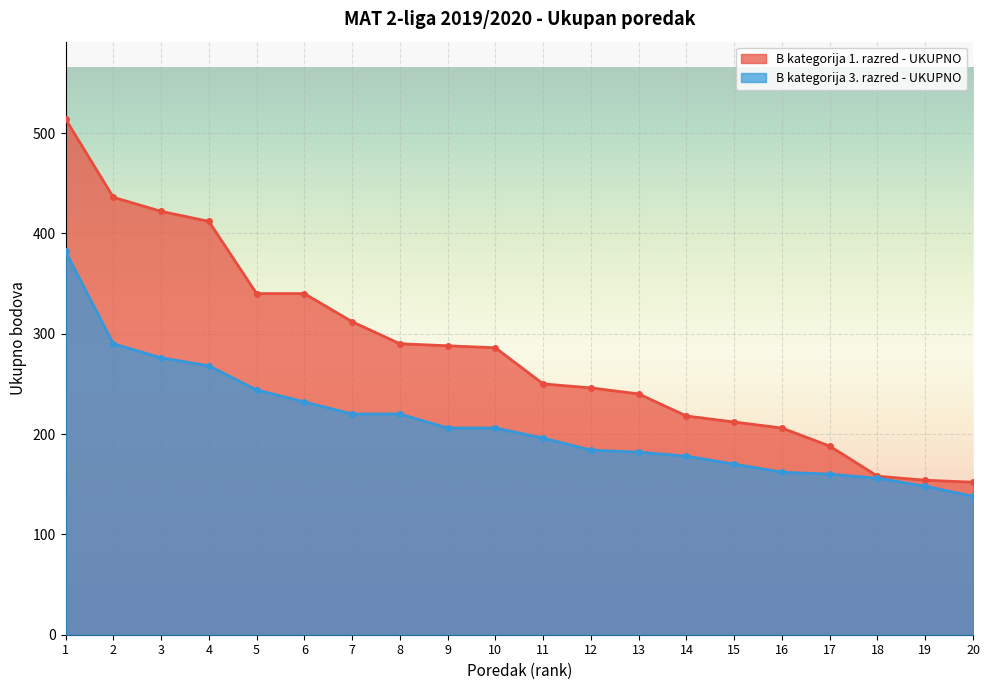

The B kategorija 3. razred - UKUPNO series shows 276 at 3. True or false?

True